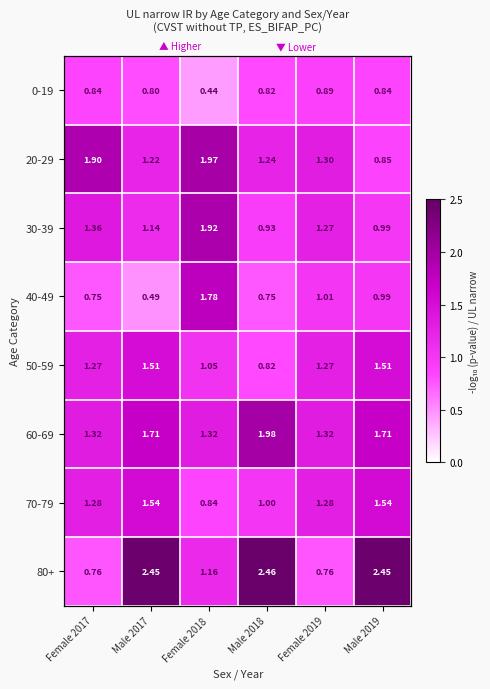

How many 80+ values are between 0 and 2?

3